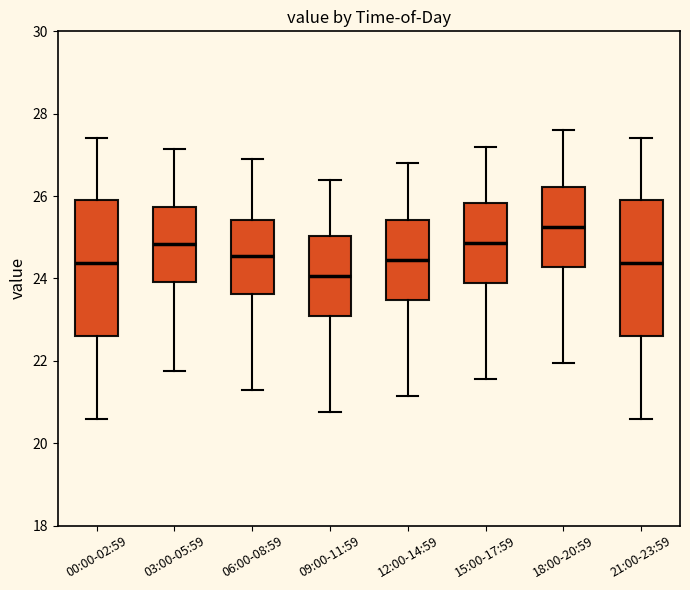

Where does the median line of the box for 12:00-14:59 sit on the y-axis? The values are not printed on the chart, so give them approximately, as read against the axis.

24.4